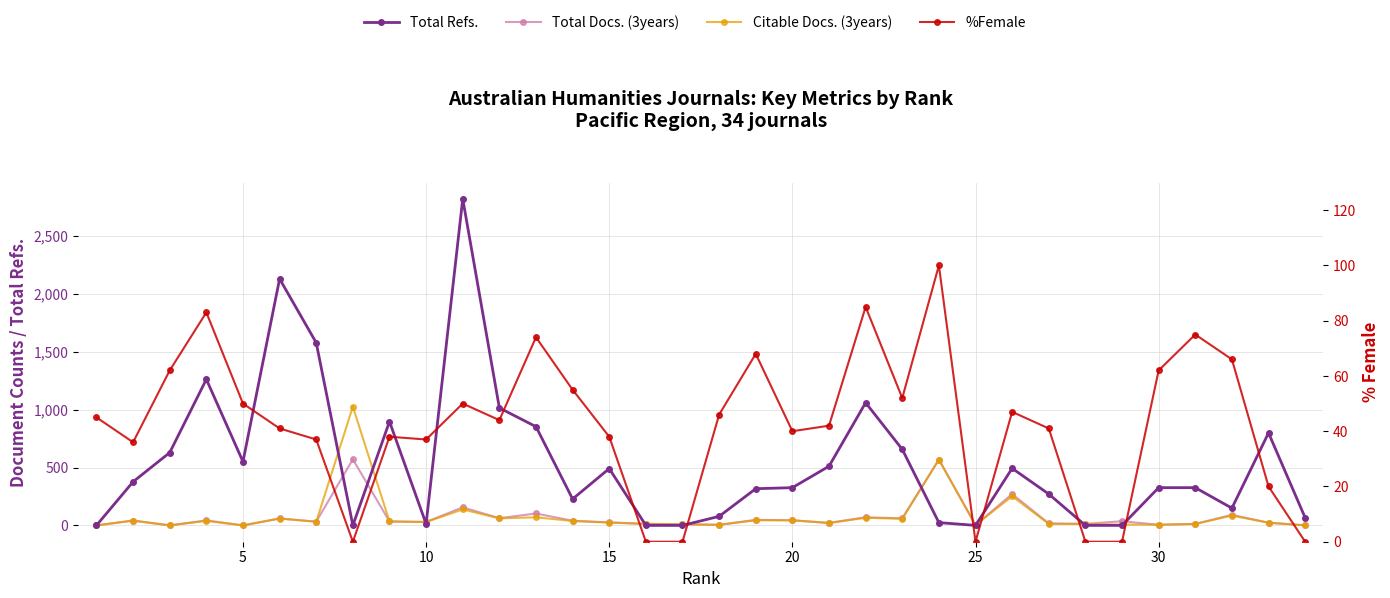

Reading left to right, transcribe all the data shown in this chart.

Total Refs.: 0	377	629	1262	551	2130	1578	0	897	13	2821	1015	853	228	491	0	0	78	317	326	511	1060	657	24	0	493	271	0	0	326	326	149	799	66
Total Docs. (3years): 0	42	0	43	0	60	32	571	34	30	156	62	103	40	26	14	10	5	48	44	22	70	61	569	3	271	17	13	36	5	13	91	23	1
Citable Docs. (3years): 0	41	0	39	0	59	32	1026	34	29	138	61	70	38	24	12	9	5	44	44	20	66	57	568	3	252	13	13	7	6	12	85	23	0
%Female: 45	36	62	83	50	41	37	0	38	37	50	44	74	55	38	0	0	46	68	40	42	85	52	100	0	47	41	0	0	62	75	66	20	0